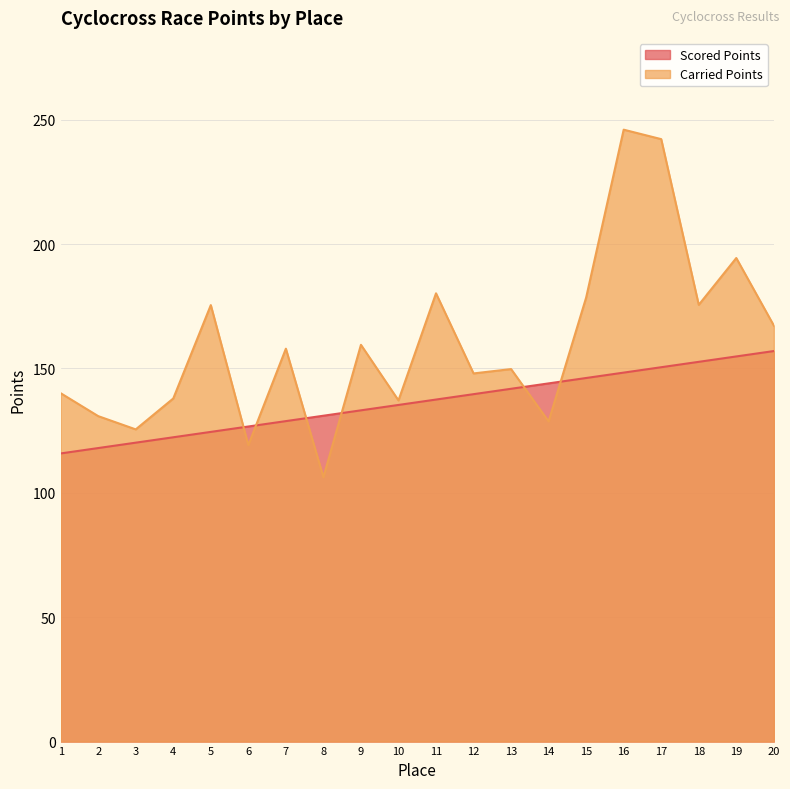

What is the maximum value for Carried Points?

246.0